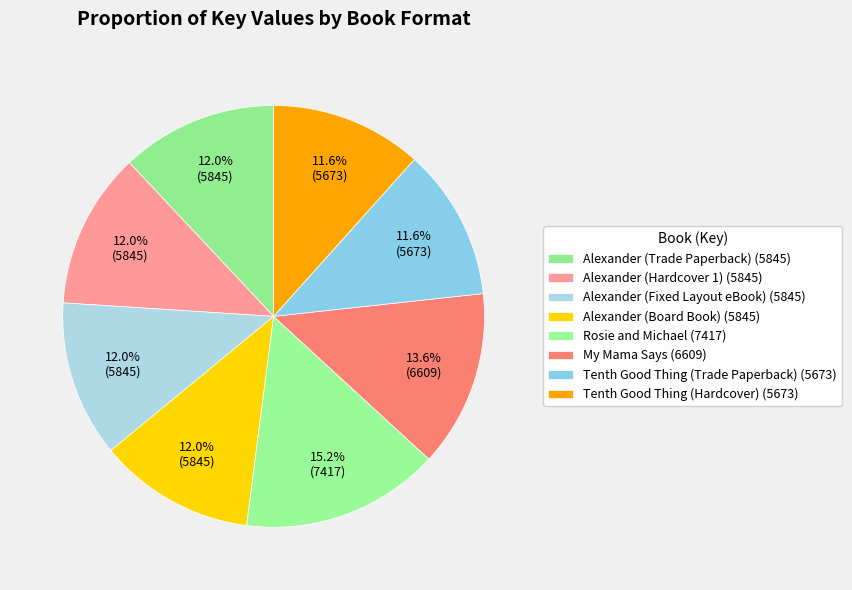

Count the number of slices in the pie.

8